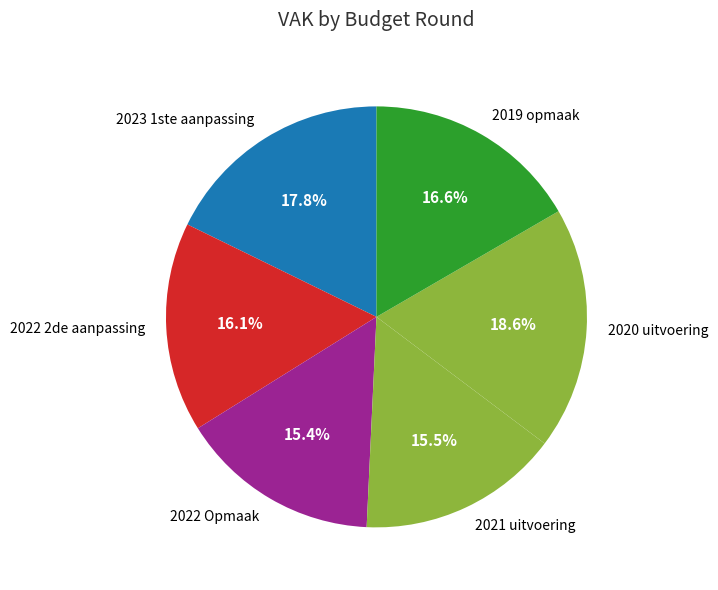

Is there any slice that represents more than half of the pie?

No